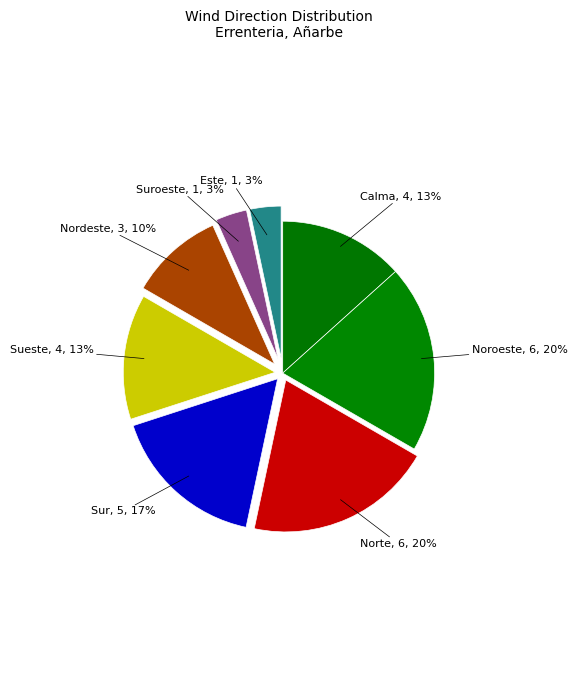

How many segments does this pie chart have?

8